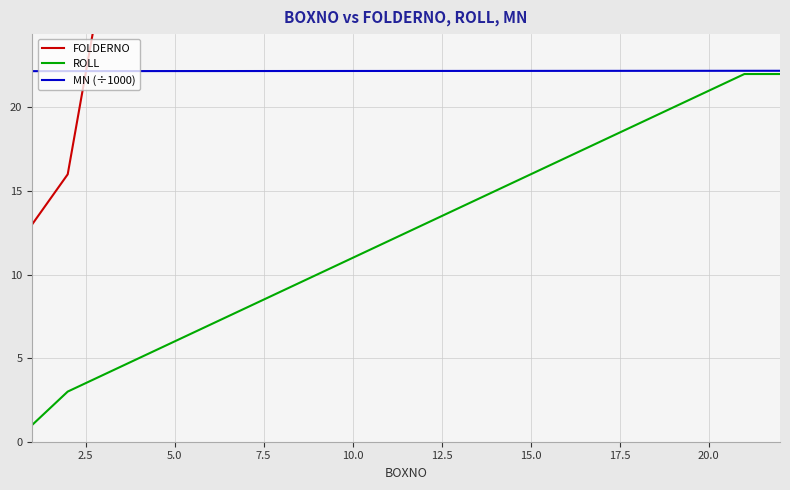

What is the value of the MN (÷1000) point at the 9th from the left?

22.2